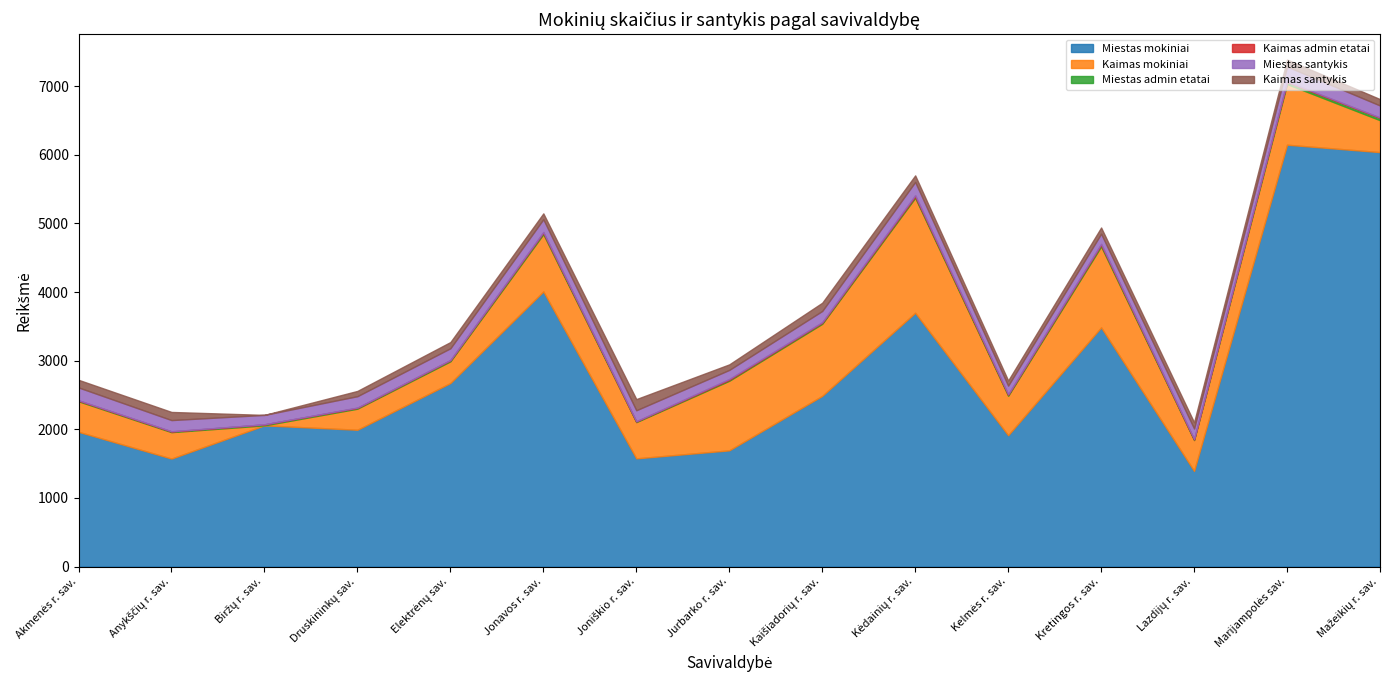

The value of Miestas admin etatai at Lazdijų r. sav. is 9.0. True or false?

True